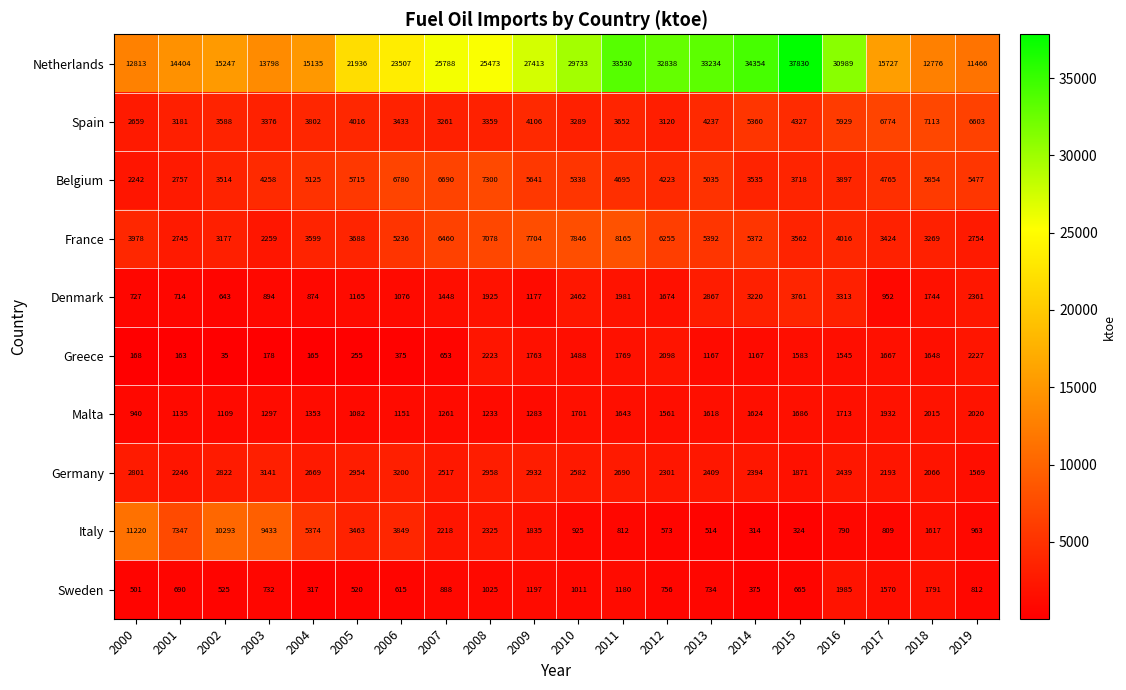

How many distinct data groups are displayed?

10